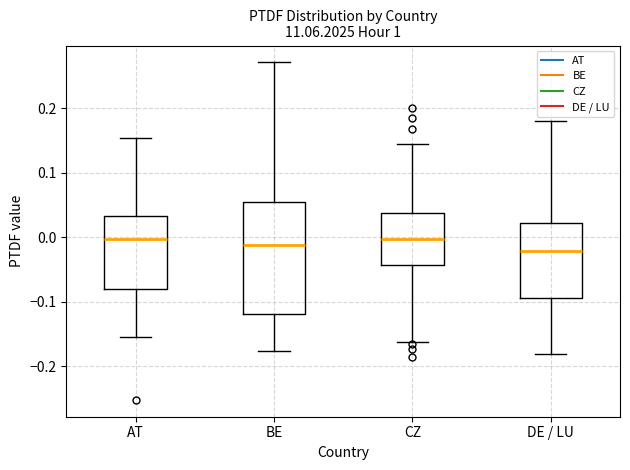

Where does the upper whisker of the box for DE / LU end on the y-axis? The values are not printed on the chart, so give them approximately, as read against the axis.

0.18